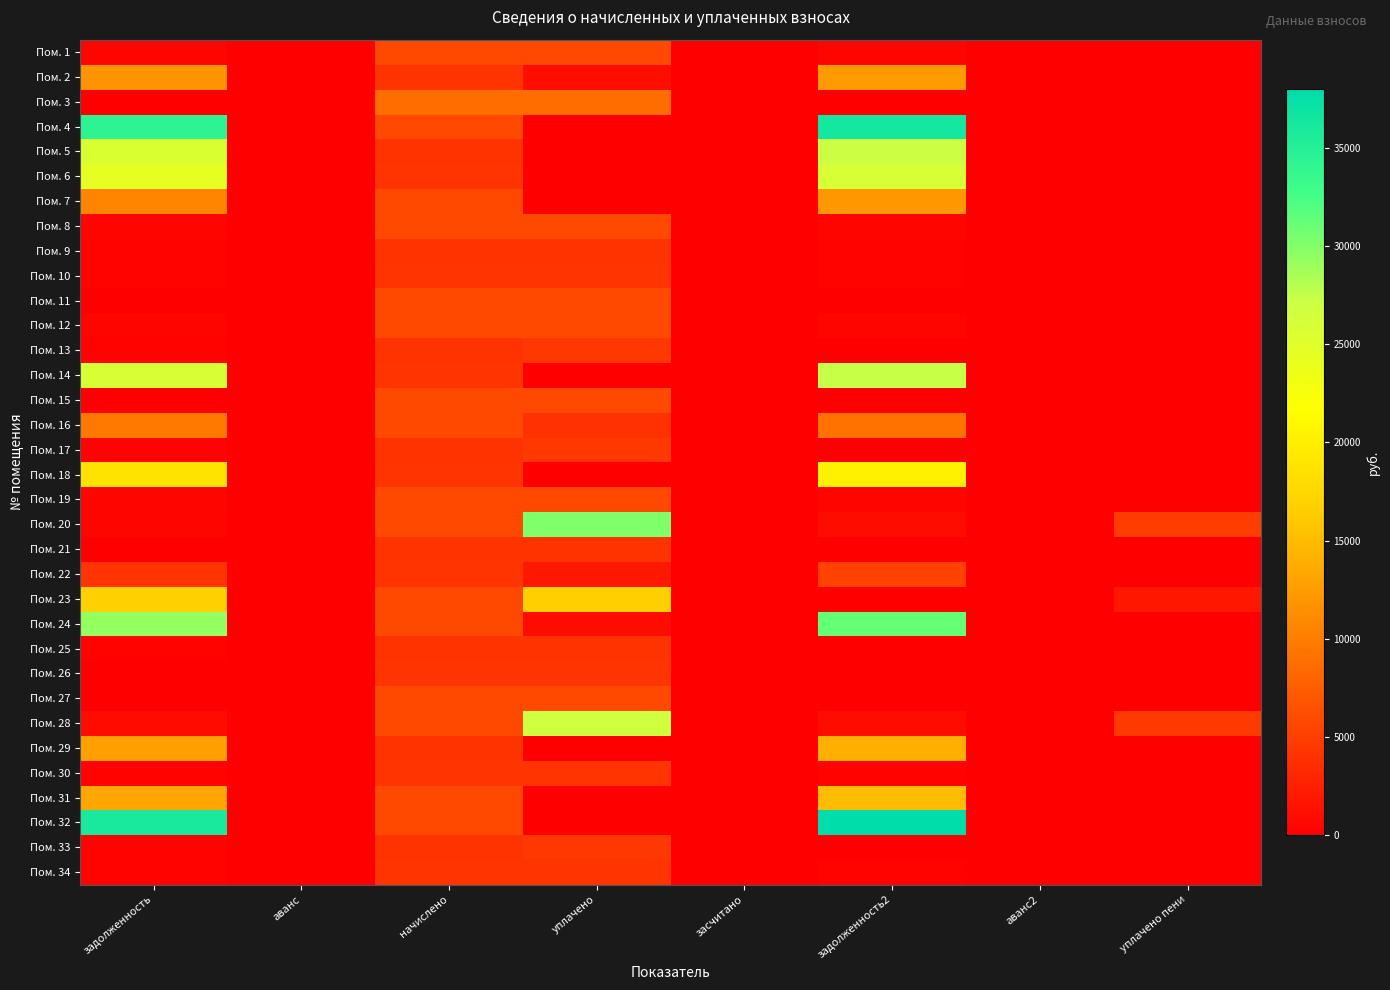

Reading right to left, what are all the values shown in this chart?

Пом. 1: уплачено пени=0.0	аванс2=0.0	задолженность2=483.9	засчитано=0.0	уплачено=5806.2	начислено=5806.2	аванс=0.0	задолженность=483.9
Пом. 2: уплачено пени=0.0	аванс2=0.0	задолженность2=12328.7	засчитано=0.0	уплачено=1240.2	начислено=4172.4	аванс=0.0	задолженность=11823.7
Пом. 3: уплачено пени=0.0	аванс2=0.0	задолженность2=0.0	засчитано=0.0	уплачено=8810.4	начислено=8810.4	аванс=0.0	задолженность=0.0
Пом. 4: уплачено пени=0.0	аванс2=0.0	задолженность2=36338.5	засчитано=0.0	уплачено=0.0	начислено=5841.4	аванс=0.0	задолженность=34321.7
Пом. 5: уплачено пени=0.0	аванс2=0.0	задолженность2=27023.8	засчитано=0.0	уплачено=0.0	начислено=4154.9	аванс=0.0	задолженность=25568.0
Пом. 6: уплачено пени=0.0	аванс2=0.0	задолженность2=25933.2	засчитано=0.0	уплачено=0.0	начислено=4207.6	аванс=0.0	задолженность=24480.0
Пом. 7: уплачено пени=0.0	аванс2=0.0	задолженность2=12201.2	засчитано=0.0	уплачено=0.0	начислено=5876.5	аванс=0.0	задолженность=10545.2
Пом. 8: уплачено пени=0.0	аванс2=0.0	задолженность2=486.5	засчитано=0.0	уплачено=5841.4	начислено=5841.4	аванс=0.0	задолженность=486.2
Пом. 9: уплачено пени=0.0	аванс2=0.0	задолженность2=346.2	засчитано=0.0	уплачено=4154.9	начислено=4154.9	аванс=0.0	задолженность=346.2
Пом. 10: уплачено пени=0.0	аванс2=0.0	задолженность2=350.6	засчитано=0.0	уплачено=4201.7	начислено=4207.6	аванс=0.0	задолженность=350.6
Пом. 11: уплачено пени=0.0	аванс2=0.0	задолженность2=0.0	засчитано=0.0	уплачено=5876.5	начислено=5876.5	аванс=0.0	задолженность=0.0
Пом. 12: уплачено пени=0.0	аванс2=0.0	задолженность2=486.7	засчитано=0.0	уплачено=5841.4	начислено=5841.4	аванс=0.0	задолженность=486.8
Пом. 13: уплачено пени=4.3	аванс2=0.0	задолженность2=0.5	засчитано=0.0	уплачено=4499.4	начислено=4154.9	аванс=0.0	задолженность=350.0
Пом. 14: уплачено пени=0.0	аванс2=0.0	задолженность2=27366.4	засчитано=0.0	уплачено=0.0	начислено=4207.6	аванс=0.0	задолженность=25892.2
Пом. 15: уплачено пени=0.0	аванс2=0.0	задолженность2=0.0	засчитано=0.0	уплачено=5876.5	начислено=5876.5	аванс=0.0	задолженность=0.0
Пом. 16: уплачено пени=0.0	аванс2=0.0	задолженность2=9162.6	засчитано=0.0	уплачено=4000.0	начислено=5841.4	аванс=0.0	задолженность=9583.6
Пом. 17: уплачено пени=6.5	аванс2=0.0	задолженность2=0.0	засчитано=0.0	уплачено=4496.2	начислено=4154.9	аванс=0.0	задолженность=346.2
Пом. 18: уплачено пени=0.0	аванс2=0.0	задолженность2=20200.7	засчитано=0.0	уплачено=0.0	начислено=4207.6	аванс=0.0	задолженность=18831.2
Пом. 19: уплачено пени=0.0	аванс2=0.0	задолженность2=489.7	засчитано=0.0	уплачено=5876.5	начислено=5876.5	аванс=0.0	задолженность=489.7
Пом. 20: уплачено пени=4909.2	аванс2=0.0	задолженность2=973.6	засчитано=0.0	уплачено=30182.1	начислено=5841.4	аванс=0.0	задолженность=488.7
Пом. 21: уплачено пени=0.0	аванс2=0.0	задолженность2=0.0	засчитано=0.0	уплачено=4154.9	начислено=4154.9	аванс=0.0	задолженность=0.0
Пом. 22: уплачено пени=0.0	аванс2=0.0	задолженность2=5320.5	засчитано=0.0	уплачено=2000.0	начислено=4172.4	аванс=0.0	задолженность=4203.0
Пом. 23: уплачено пени=1894.9	аванс2=0.0	задолженность2=6.5	засчитано=0.0	уплачено=16724.6	начислено=5902.8	аванс=0.0	задолженность=16845.1
Пом. 24: уплачено пени=0.0	аванс2=0.0	задолженность2=31227.9	засчитано=0.0	уплачено=1000.0	начислено=5841.4	аванс=0.0	задолженность=29288.9
Пом. 25: уплачено пени=0.0	аванс2=0.0	задолженность2=0.0	засчитано=0.0	уплачено=4154.9	начислено=4154.9	аванс=0.0	задолженность=346.2
Пом. 26: уплачено пени=0.0	аванс2=0.0	задолженность2=0.0	засчитано=0.0	уплачено=4207.6	начислено=4207.6	аванс=0.0	задолженность=0.0
Пом. 27: уплачено пени=0.0	аванс2=0.0	задолженность2=13.2	засчитано=0.0	уплачено=5876.5	начислено=5876.5	аванс=0.0	задолженность=13.2
Пом. 28: уплачено пени=4736.1	аванс2=0.0	задолженность2=976.7	засчитано=0.0	уплачено=26762.3	начислено=5841.4	аванс=0.0	задолженность=960.6
Пом. 29: уплачено пени=0.0	аванс2=0.0	задолженность2=13966.2	засчитано=0.0	уплачено=0.0	начислено=4154.9	аванс=0.0	задолженность=12703.5
Пом. 30: уплачено пени=0.0	аванс2=0.0	задолженность2=350.6	засчитано=0.0	уплачено=4207.6	начислено=4207.6	аванс=0.0	задолженность=350.6
Пом. 31: уплачено пени=0.0	аванс2=0.0	задолженность2=15054.6	засчитано=0.0	уплачено=0.0	начислено=5876.5	аванс=0.0	задолженность=13346.6
Пом. 32: уплачено пени=0.0	аванс2=0.0	задолженность2=37992.8	засчитано=0.0	уплачено=0.0	начислено=5841.4	аванс=0.0	задолженность=35946.1
Пом. 33: уплачено пени=0.0	аванс2=3.8	задолженность2=0.0	засчитано=0.0	уплачено=4504.9	начислено=4154.9	аванс=0.0	задолженность=349.5
Пом. 34: уплачено пени=0.0	аванс2=0.0	задолженность2=350.6	засчитано=0.0	уплачено=4207.6	начислено=4207.6	аванс=0.0	задолженность=350.6